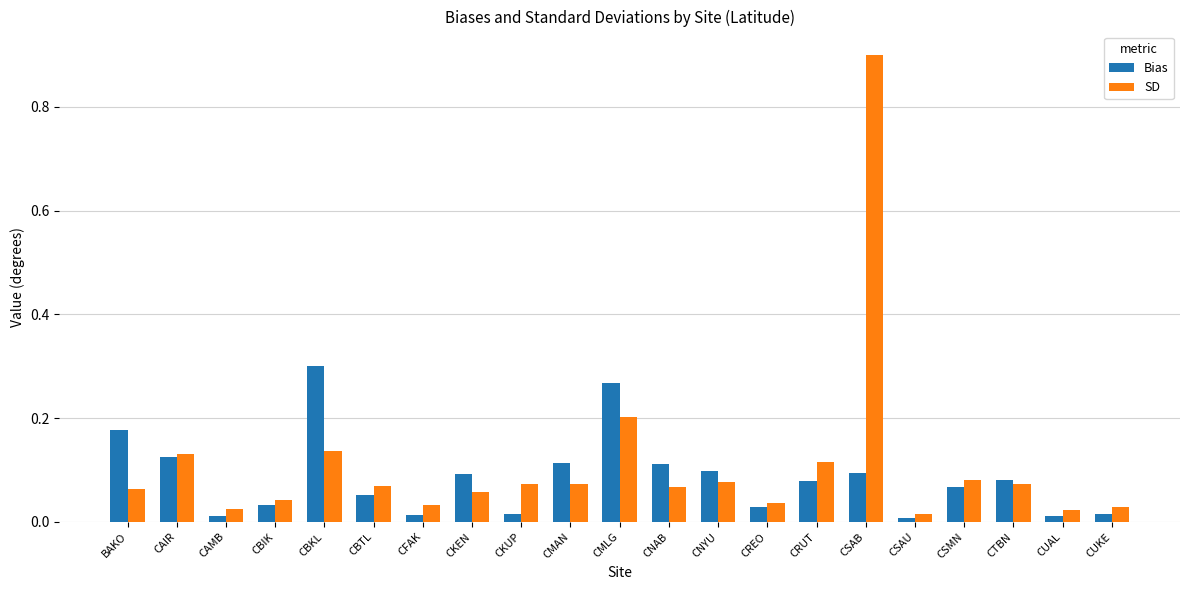

How many bars are there in each group?

2